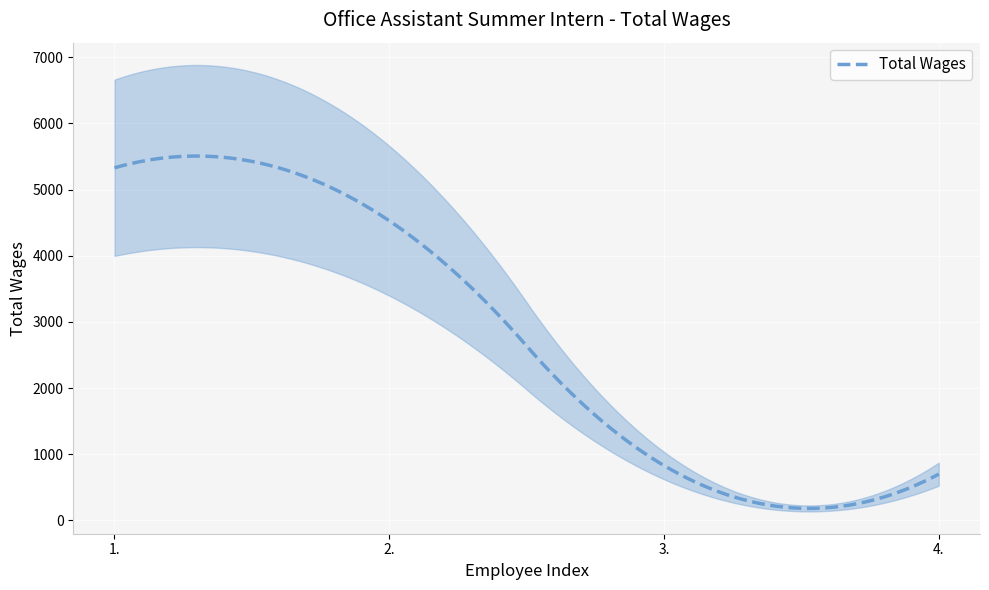

List the labels in order of value, smallest first.

4., 3., 2., 1.